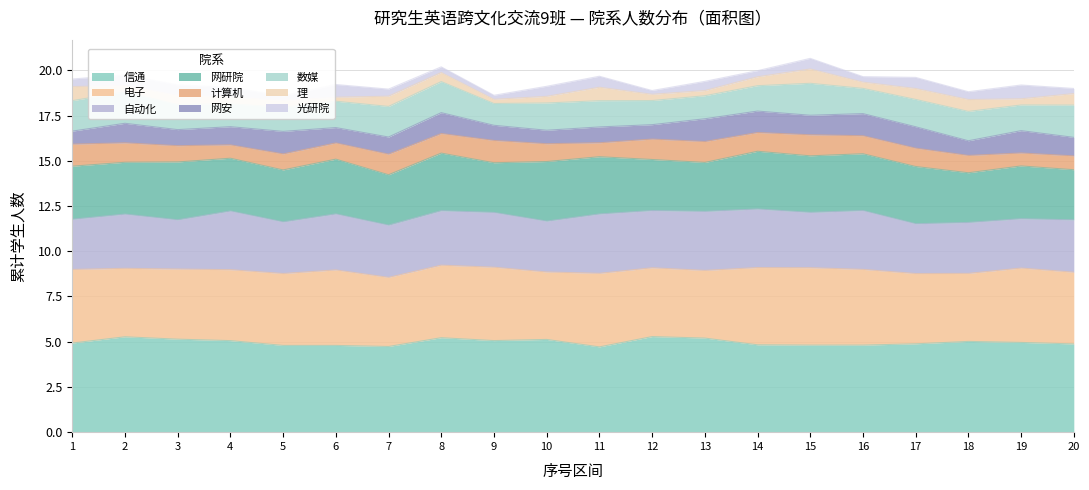

True or false: 信通 has a value of 5.2 at 8.

True